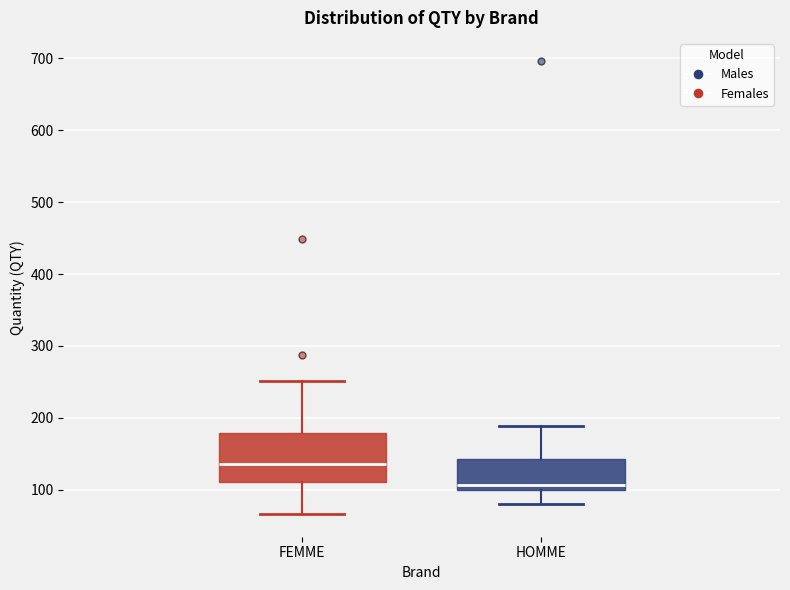

Where does the median line of the box for HOMME sit on the y-axis? The values are not printed on the chart, so give them approximately, as read against the axis.

110